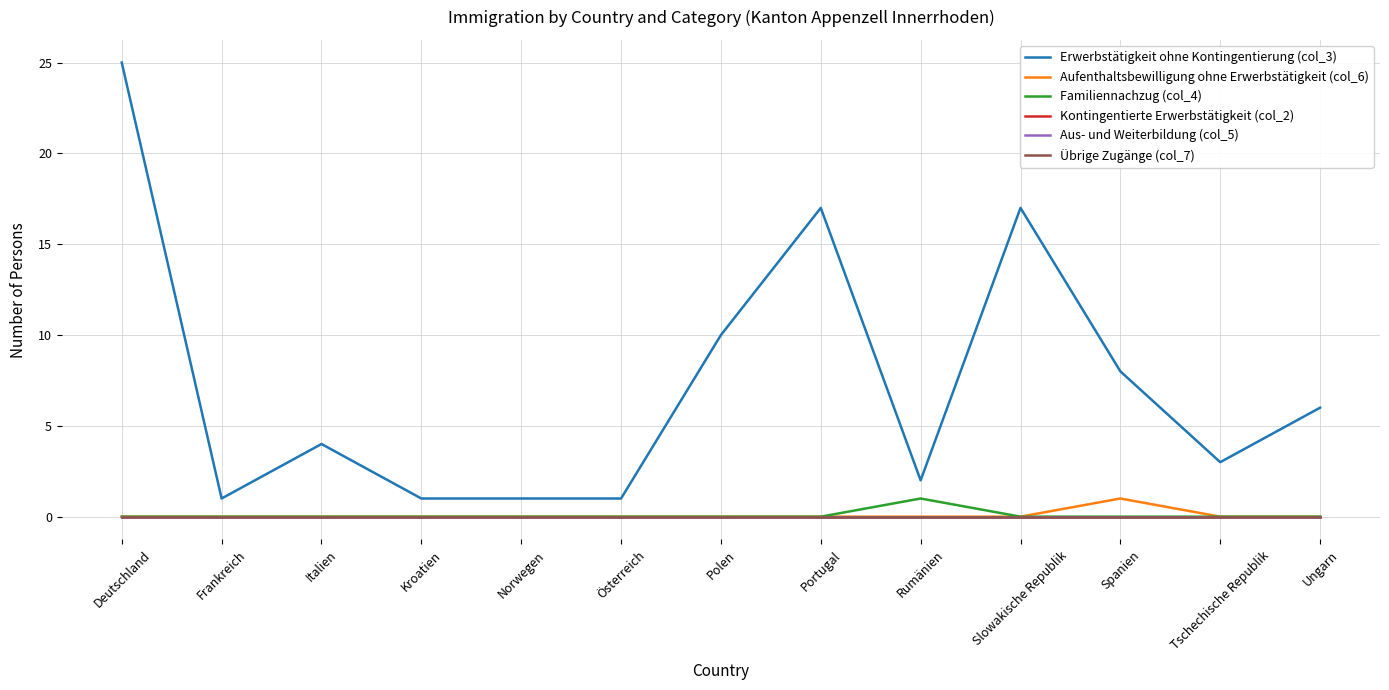

Does the chart have visible grid lines?

Yes